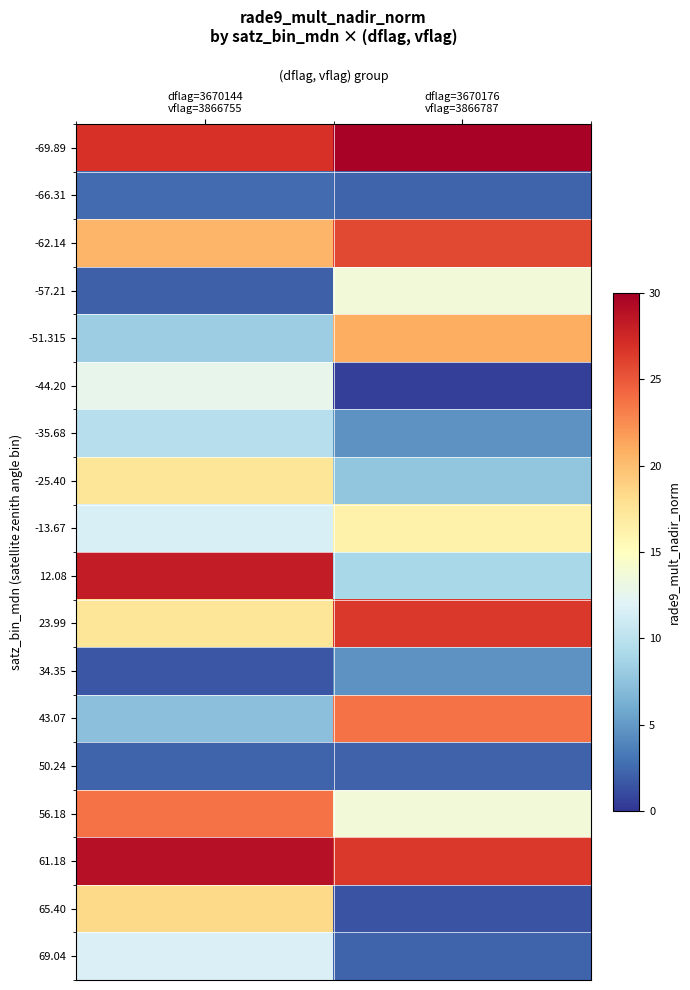

Rank the series at dflag=3670176 vflag=3866787 from lowest to highest value.

-44.20, 65.40, 50.24, -66.31, 69.04, -35.68, 34.35, -25.40, 12.08, -57.21, 56.18, -13.67, -51.315, 43.07, -62.14, 23.99, 61.18, -69.89